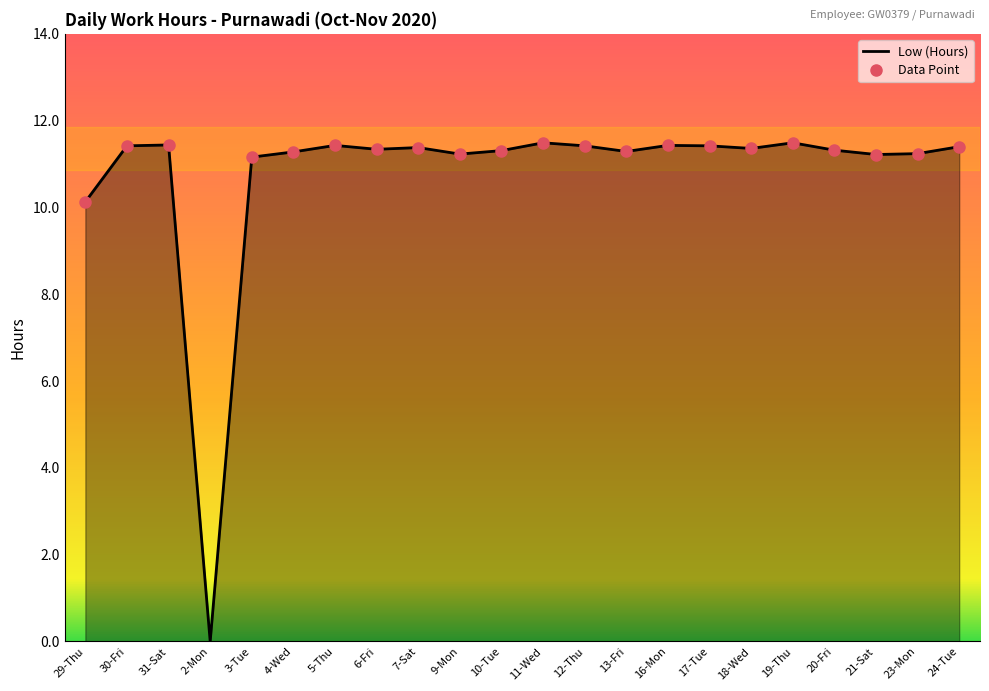

What is the sum of the values at 4-Wed and 13-Fri?

22.6